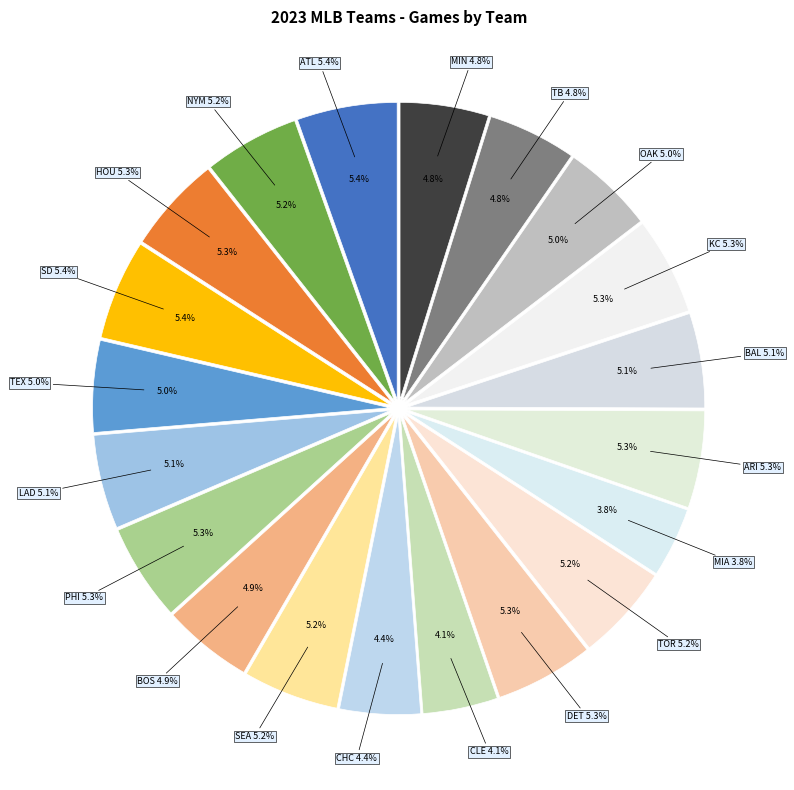

Combined, what portion of the pie is BOS and TEX?

9.9%